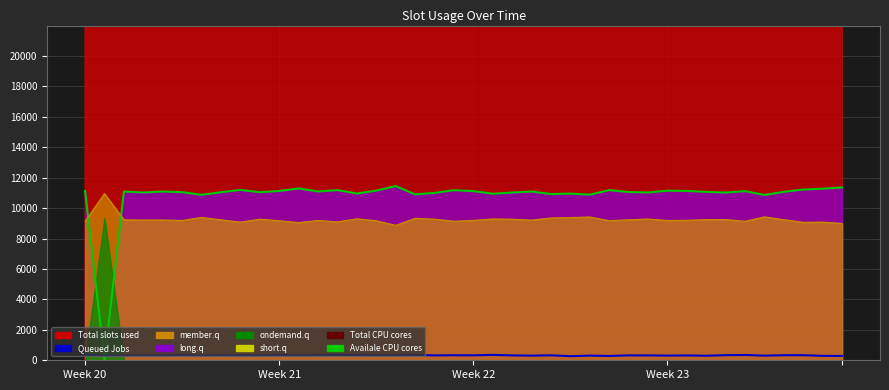

Is the value of Availale CPU cores at 28 greater than the value of Queued Jobs at 37?

Yes